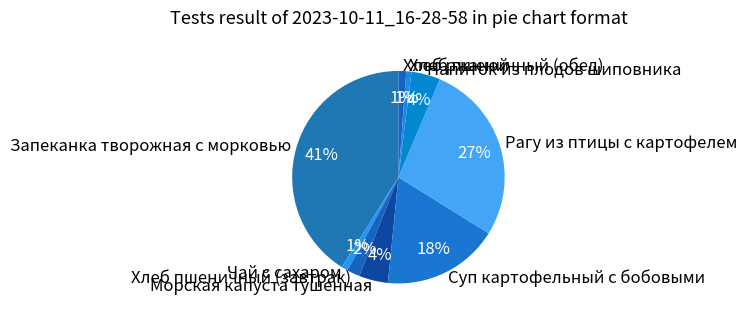

Count the number of slices in the pie.

9